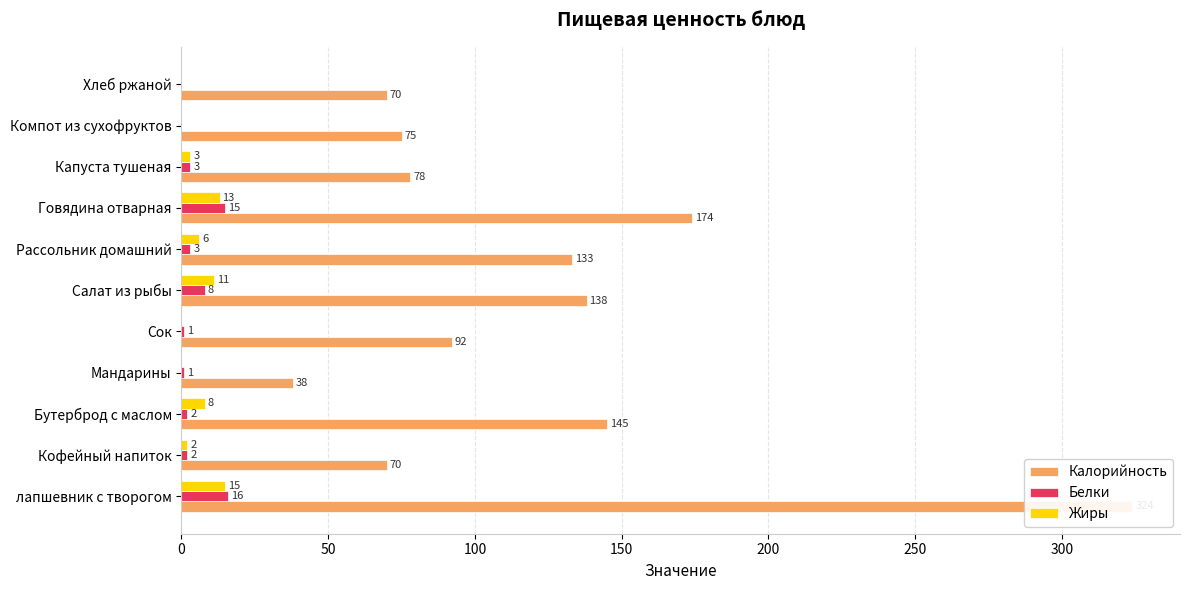

How many bars are there in each group?

3